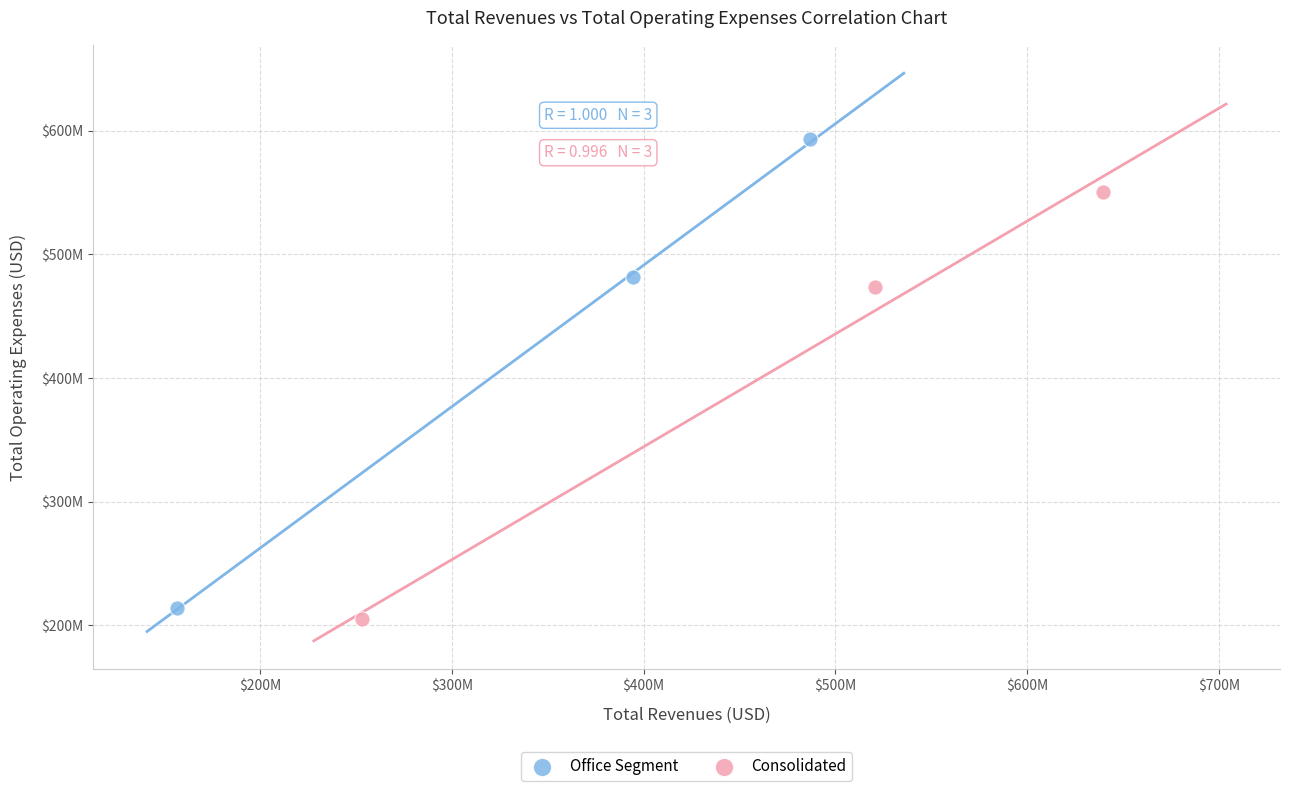

What are all the series names shown in the legend?

Office Segment, Consolidated